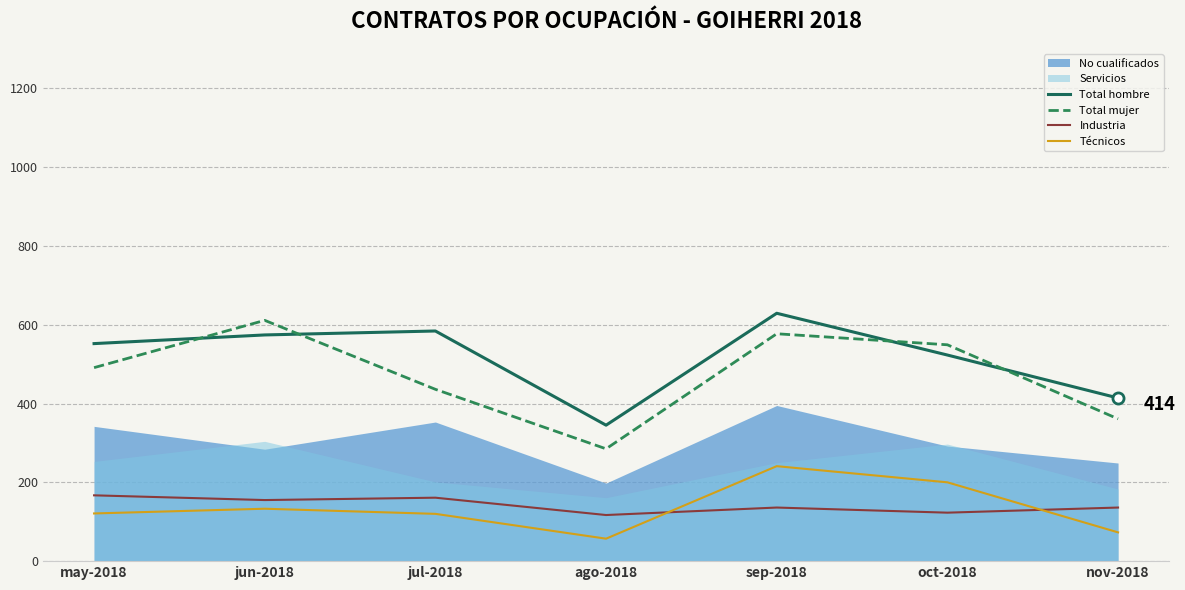

What is the sum of the Técnicos values at jul-2018 and ago-2018?

177